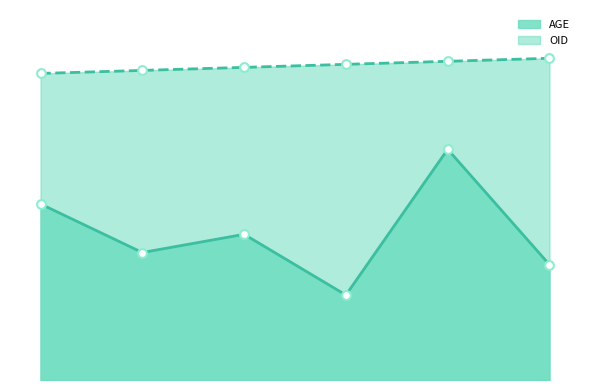

What are all the series names shown in the legend?

OID, AGE